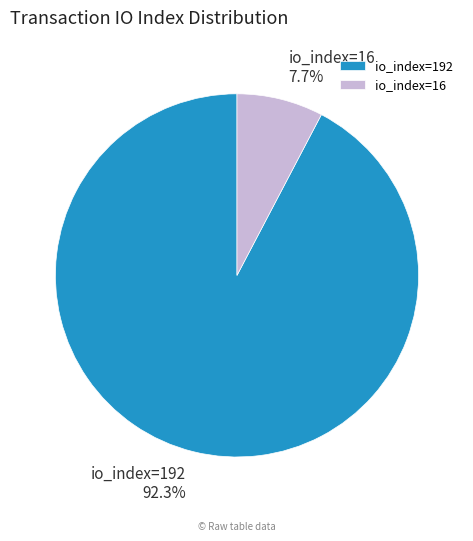

Is there a majority slice in this chart?

Yes